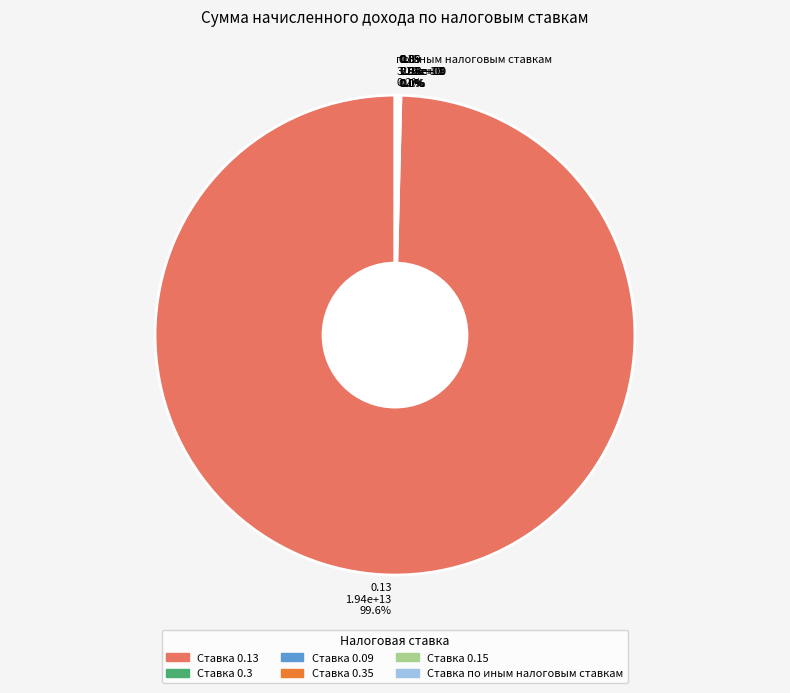

Is there a majority slice in this chart?

Yes